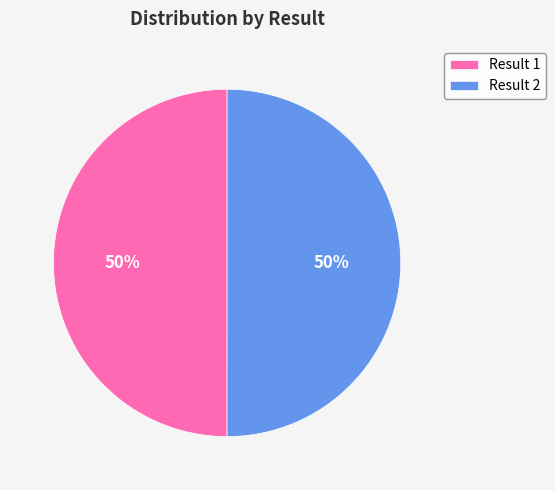

To the nearest percent, what percentage of the pie is Result 1?

50%